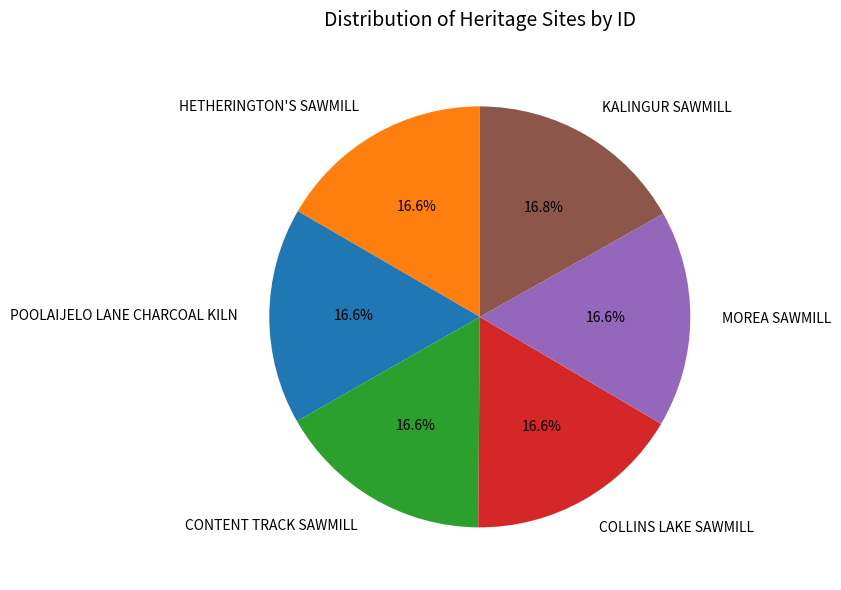

Count the number of slices in the pie.

6